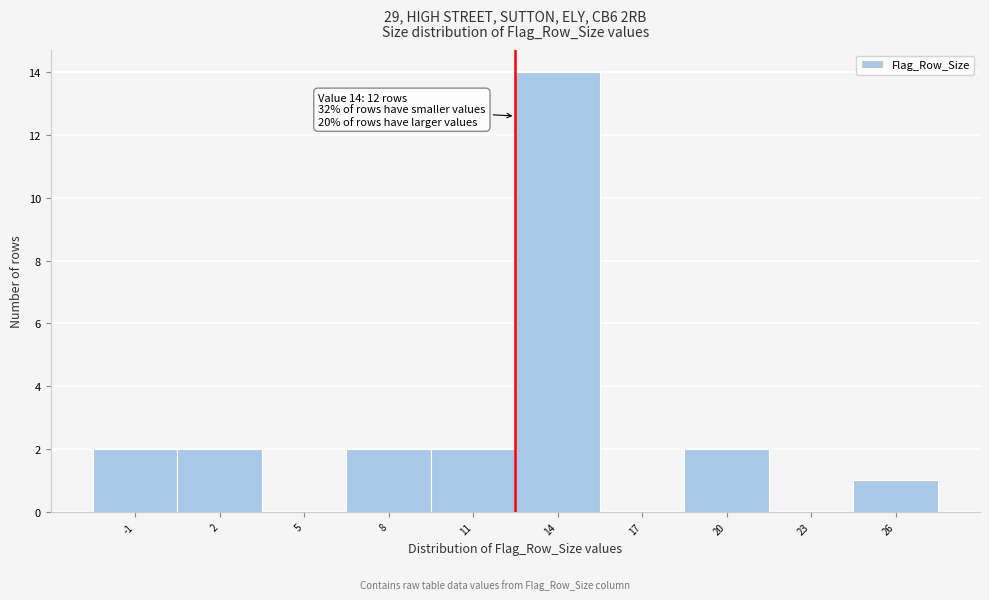

Reading left to right, extract all data points from this chart.

-1=2	2=2	5=0	8=2	11=2	14=14	17=0	20=2	23=0	26=1